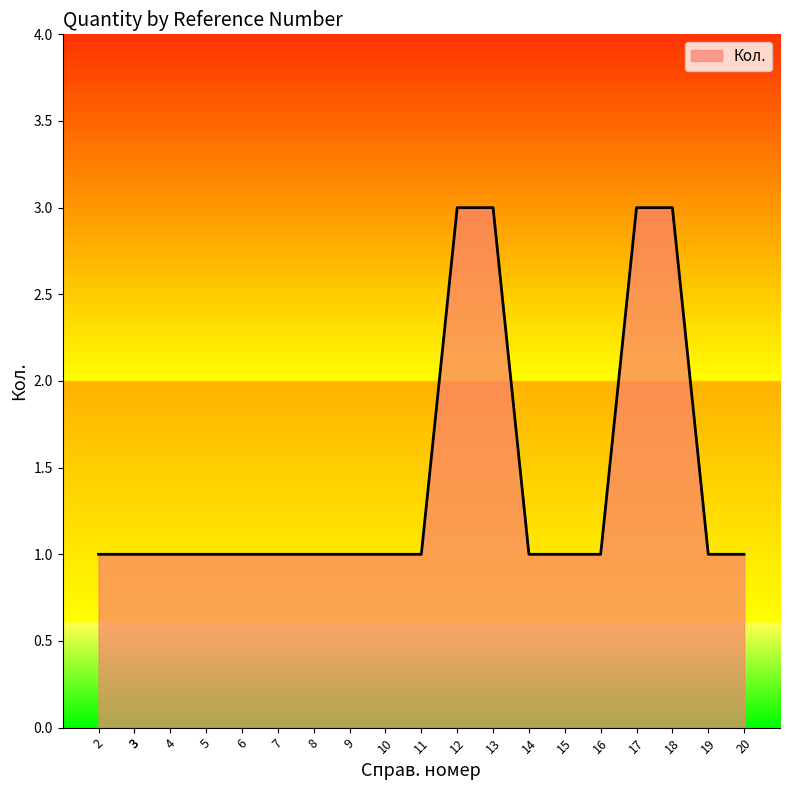

Read the value at 13.

3